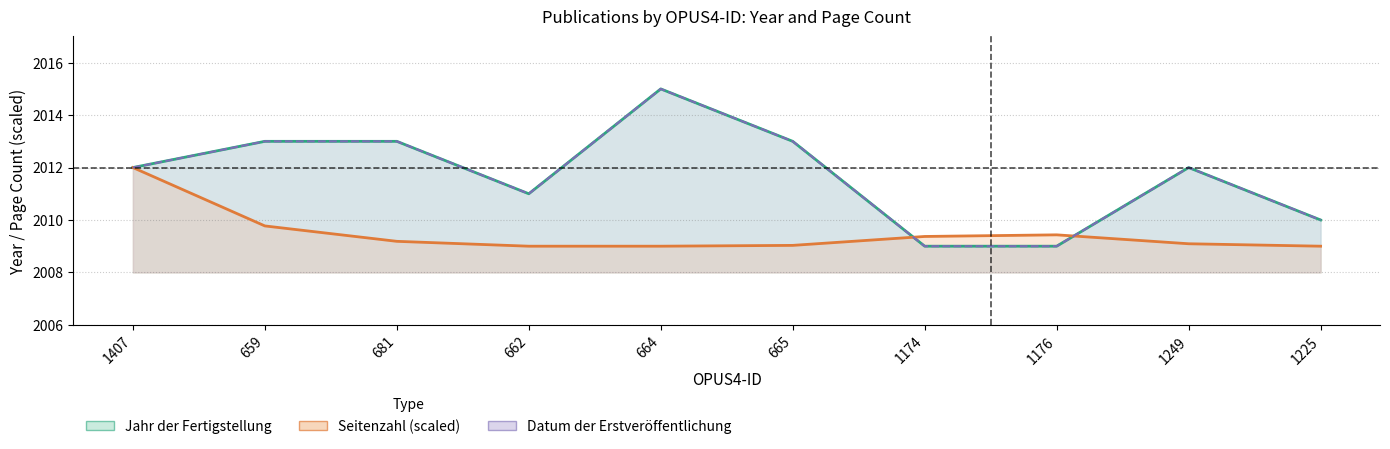

What is the approximate value of Seitenzahl at 664?

2009.0